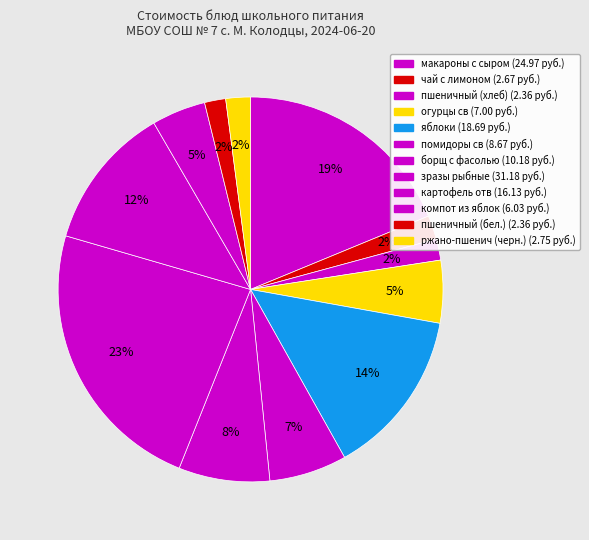

The пшеничный (хлеб) slice represents 1% of the pie. True or false?

False